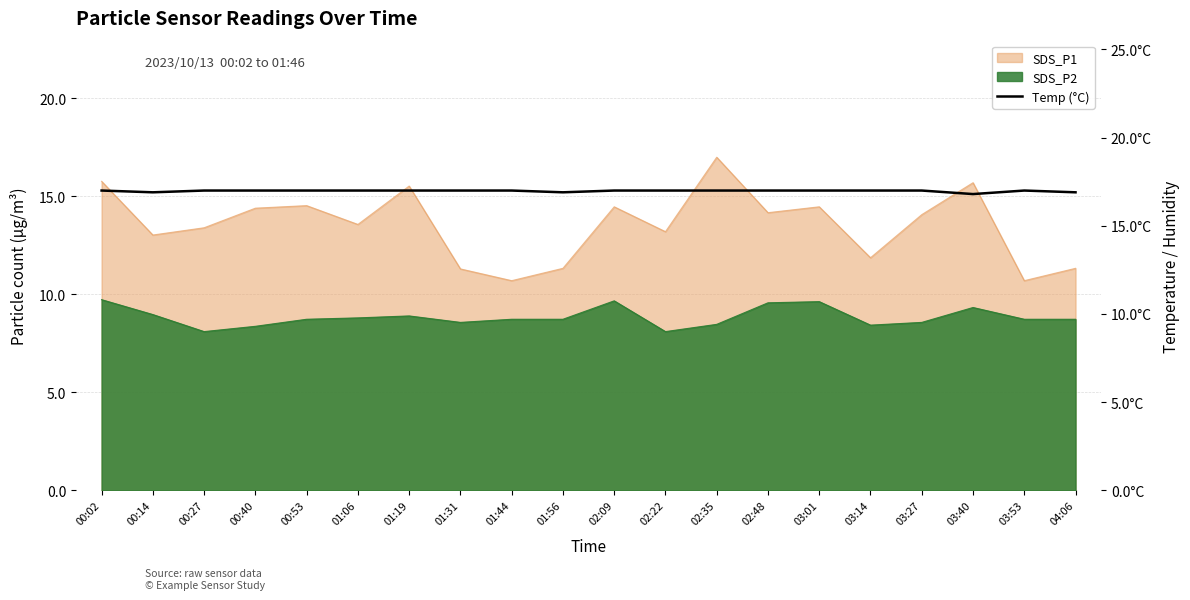

Where is the first local maximum?

03:53